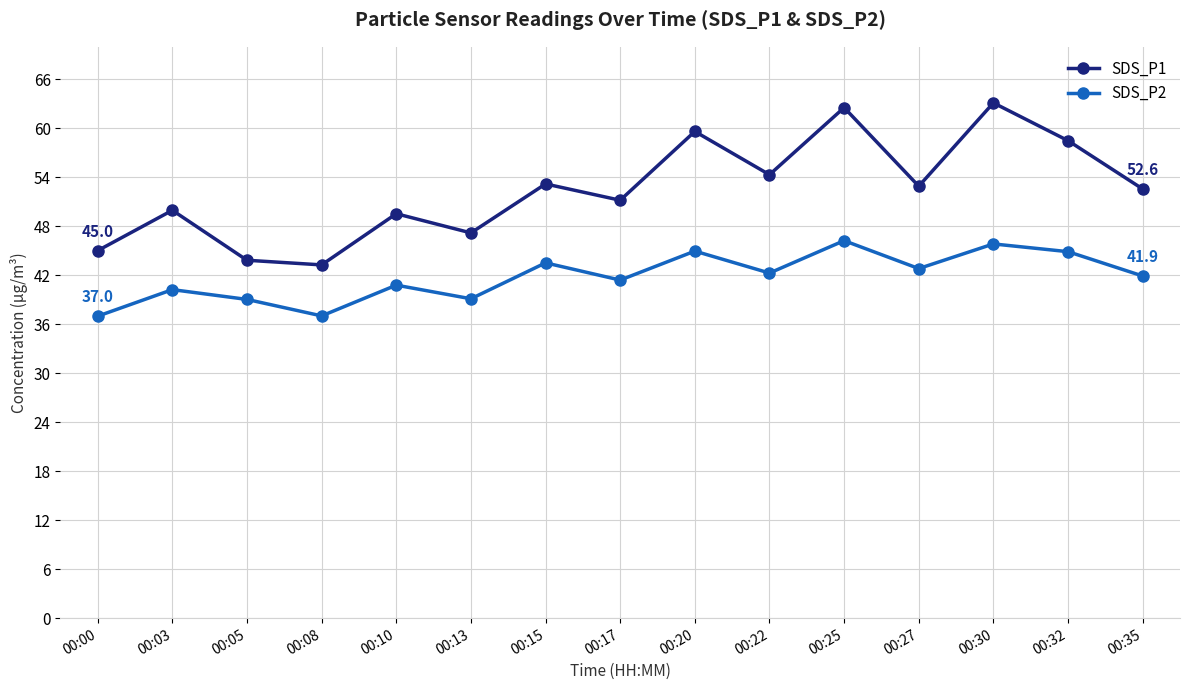

How many lines are shown in the chart?

2